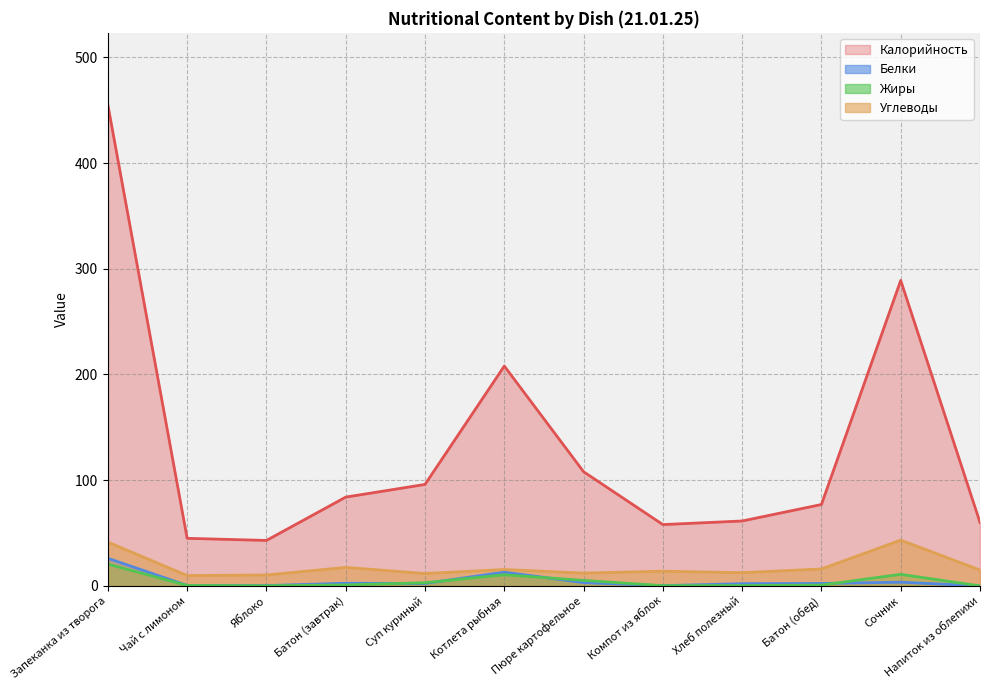

How many values in the Калорийность series exceed 84?

5